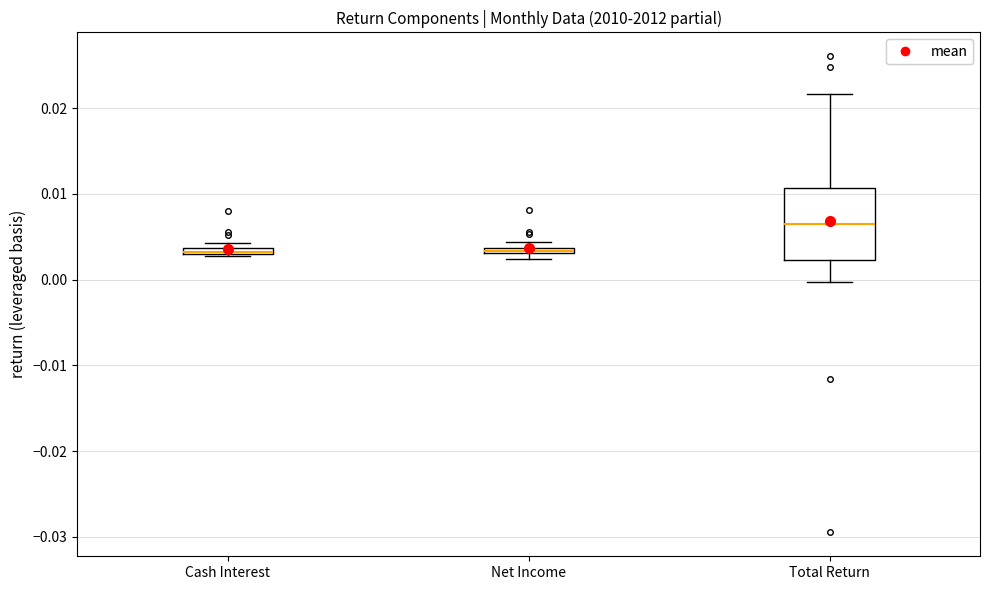

Where is the upper edge of the box for Cash Interest on the y-axis? The values are not printed on the chart, so give them approximately, as read against the axis.

0.004